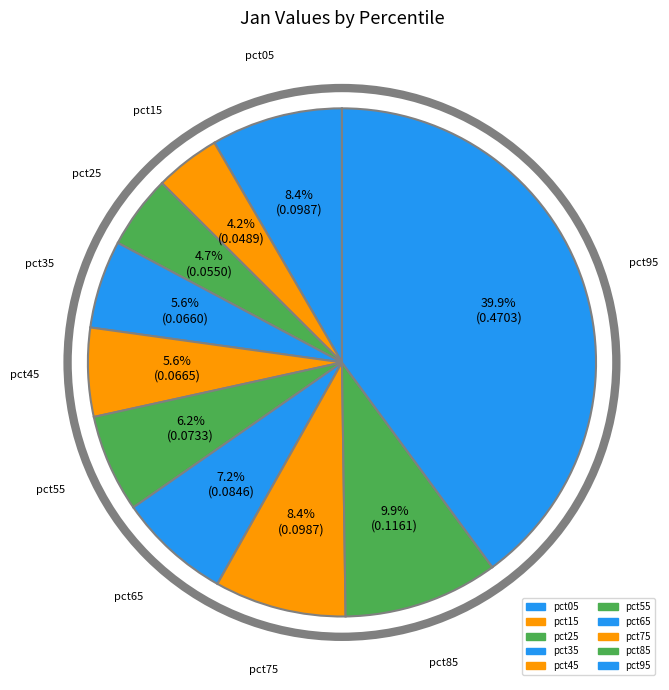

The pct95 slice represents 25% of the pie. True or false?

False